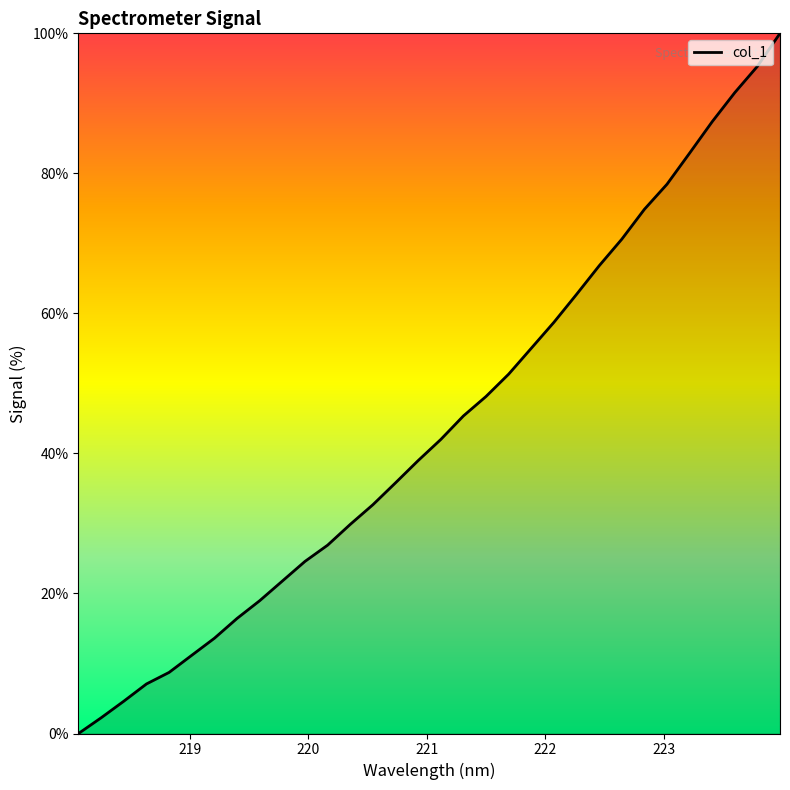

What is the greatest value displayed?

100.0